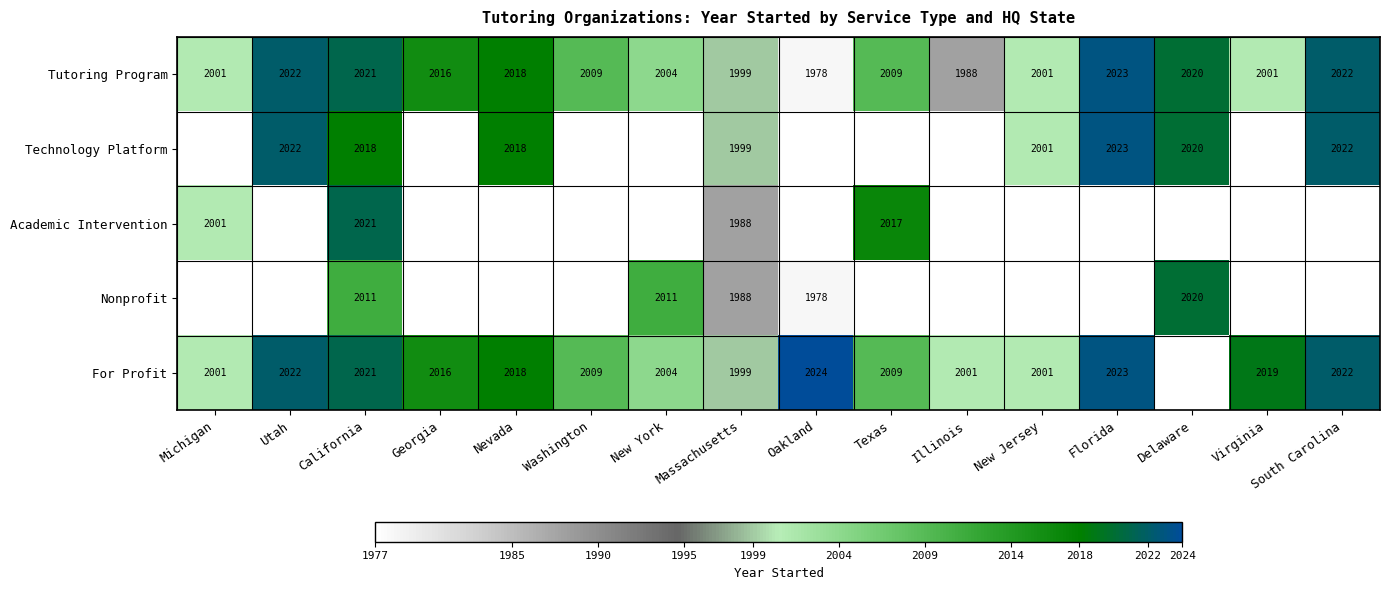

At which label does Tutoring Program reach its peak?

Florida